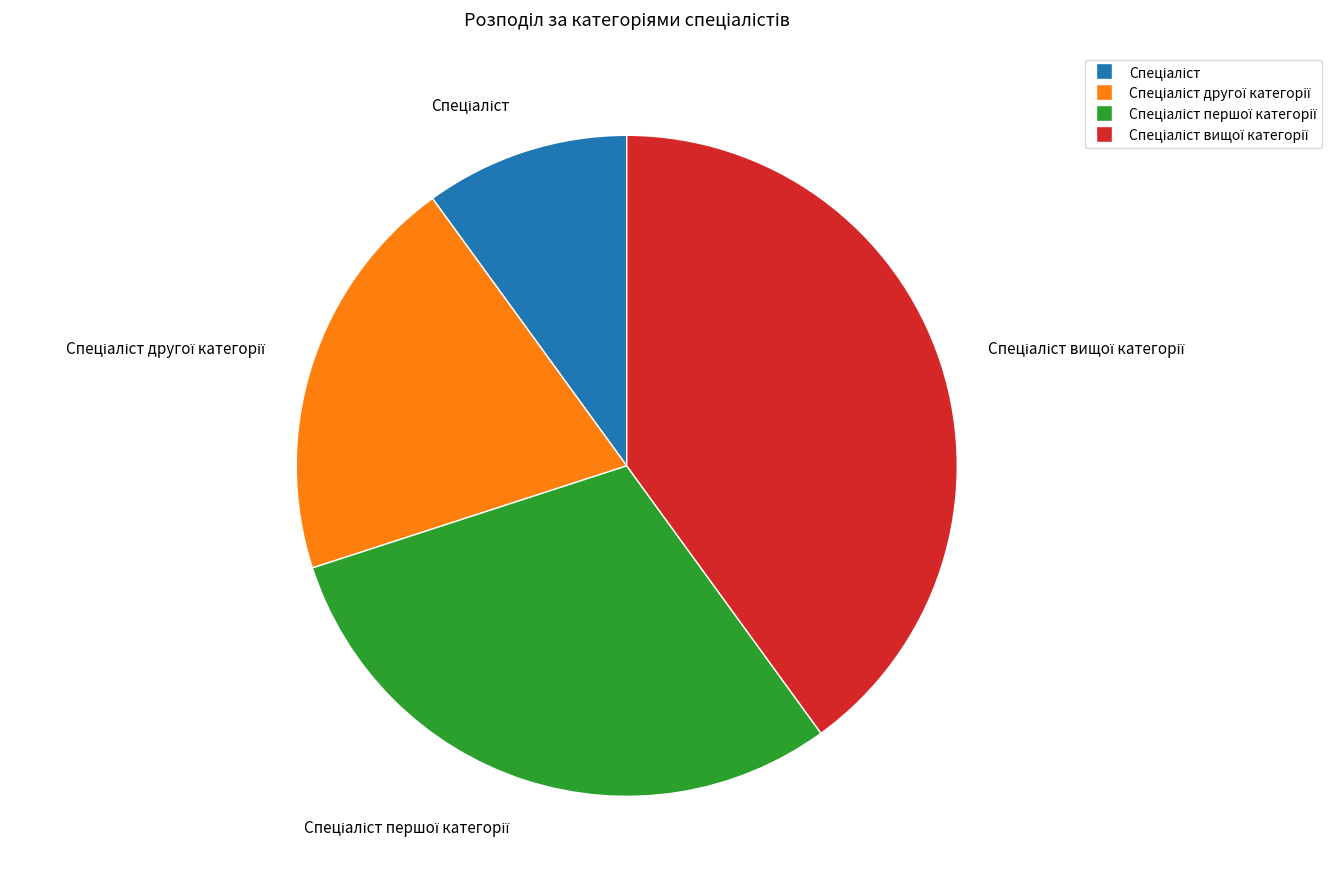

Is there a majority slice in this chart?

No